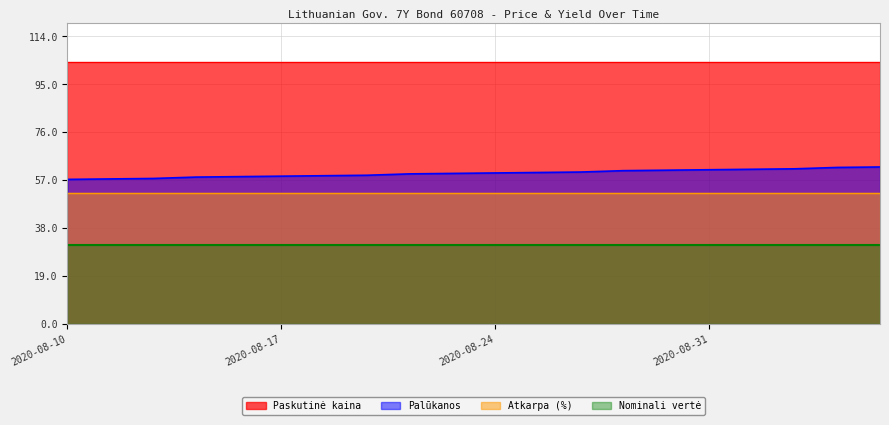

The value of Nominali vertė at 2020-08-13 is 0.0. True or false?

False